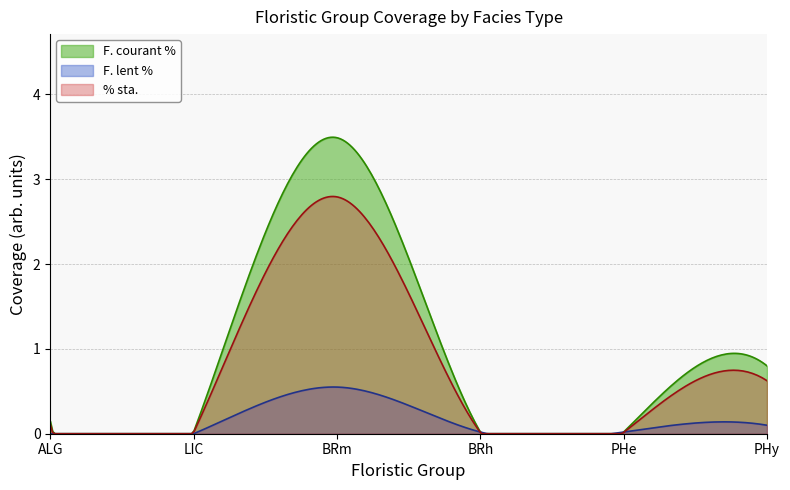

True or false: F. courant % and % sta. cross at least once.

False